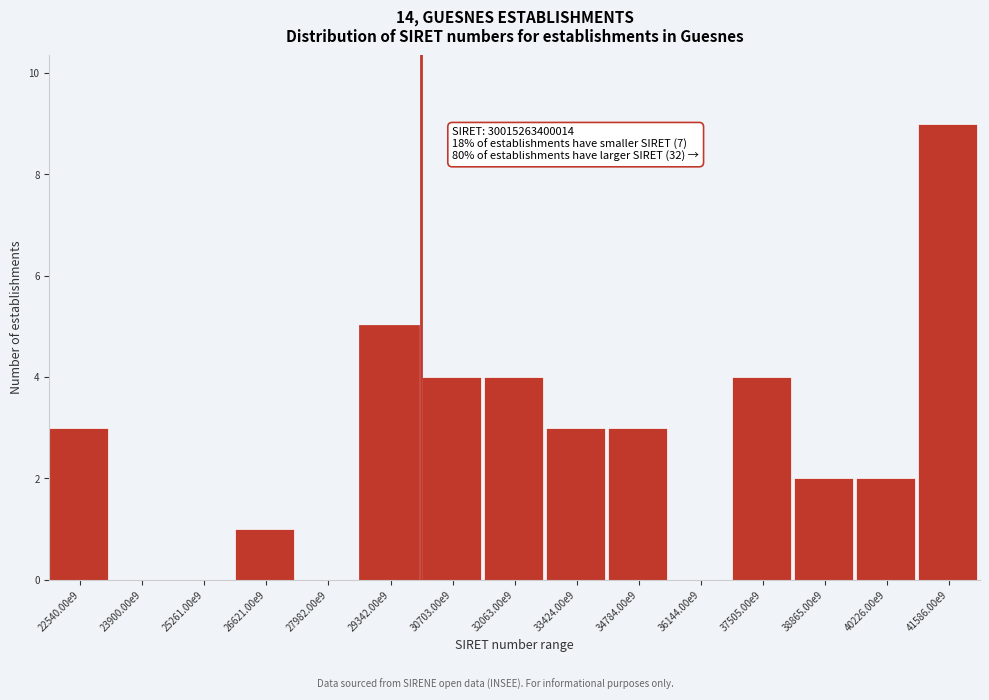

Reading left to right, transcribe all the data shown in this chart.

22540.00e9=3	23900.00e9=0	25261.00e9=0	26621.00e9=1	27982.00e9=0	29342.00e9=5	30703.00e9=4	32063.00e9=4	33424.00e9=3	34784.00e9=3	36144.00e9=0	37505.00e9=4	38865.00e9=2	40226.00e9=2	41586.00e9=9